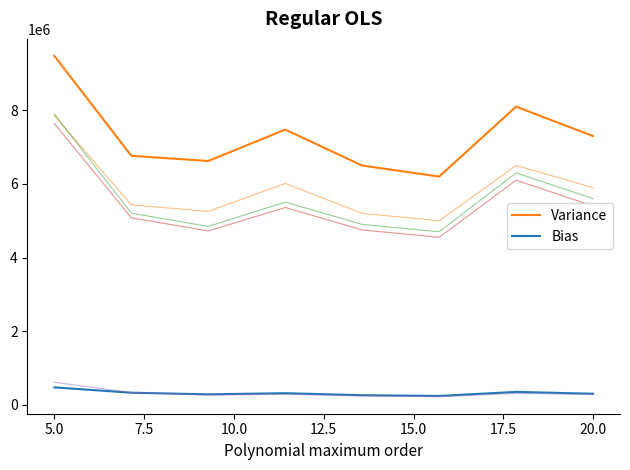

Which series has the largest range (max minus min)?

Variance